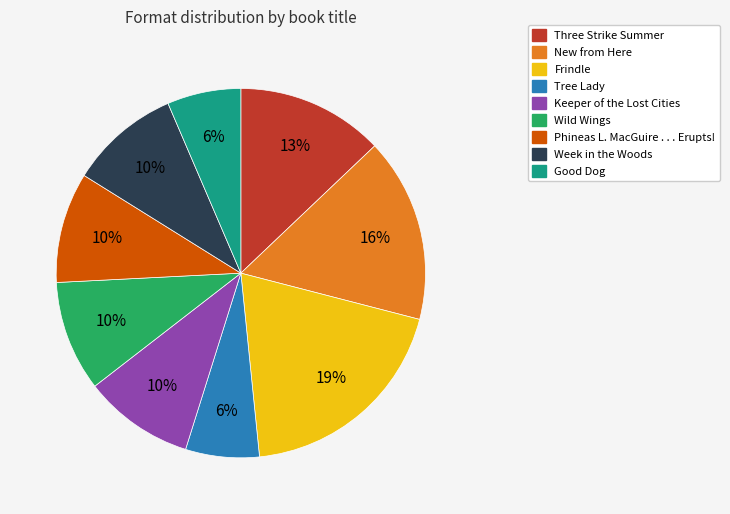

What is the largest slice in the pie chart?

Frindle